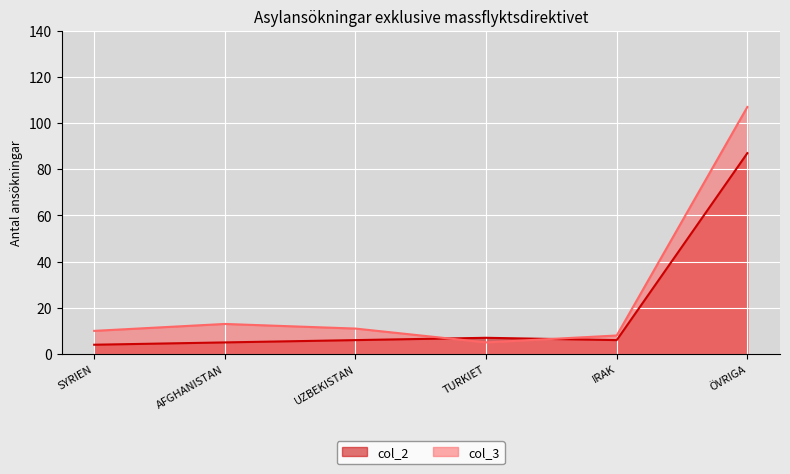

Where do col_2 and col_3 first cross each other?

UZBEKISTAN and TURKIET